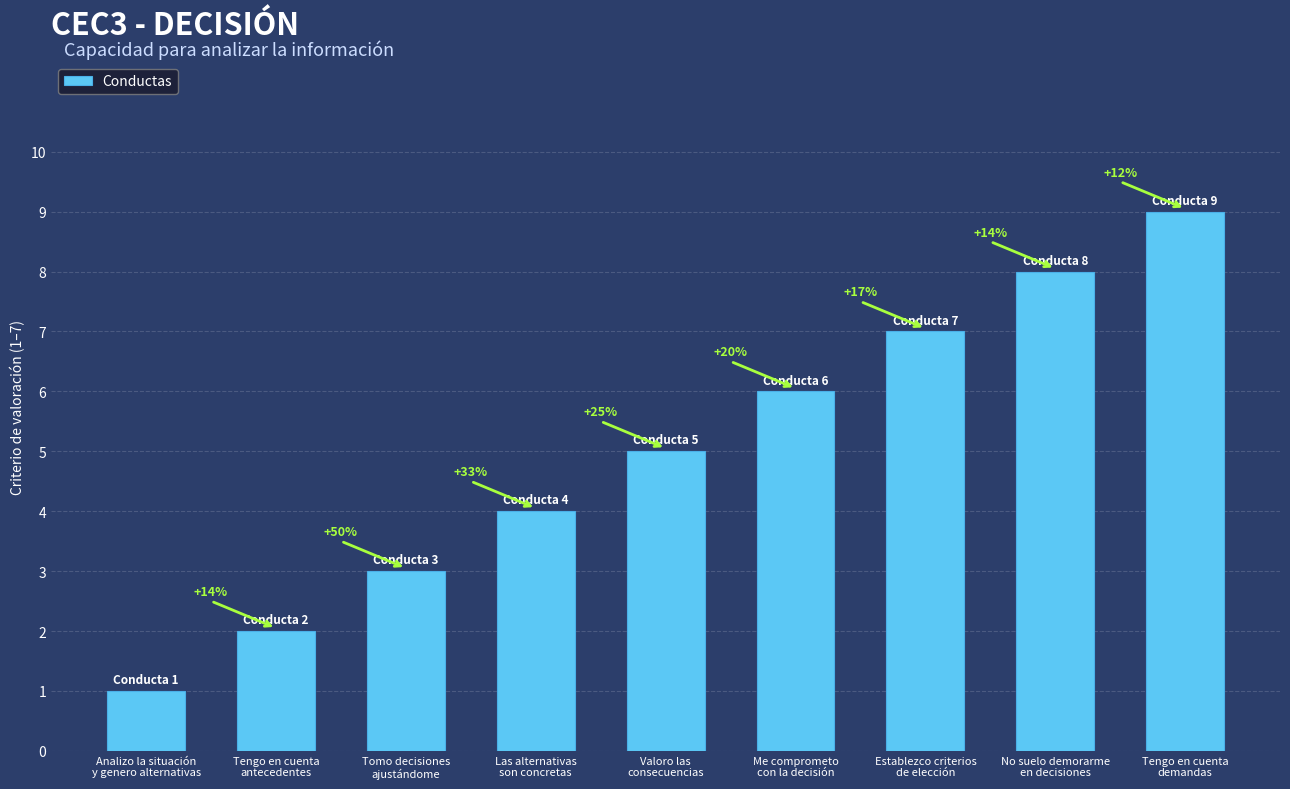

What is the change in value from Analizo la situación
y genero alternativas to Tengo en cuenta
antecedentes?

+1